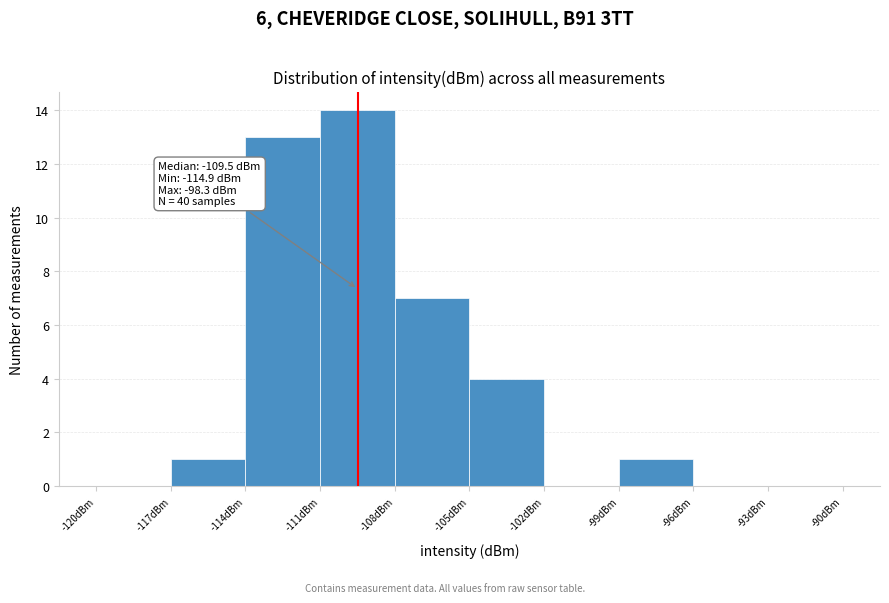

Over which range of the x-axis is the bar tallest?

-111 to -108